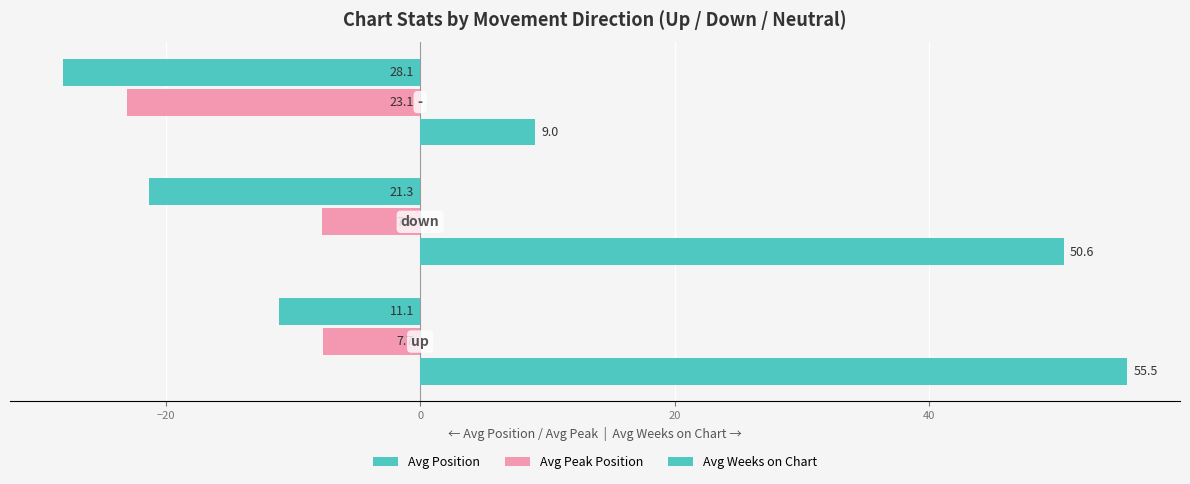

What is the highest value of the Avg Weeks on Chart series?

55.5